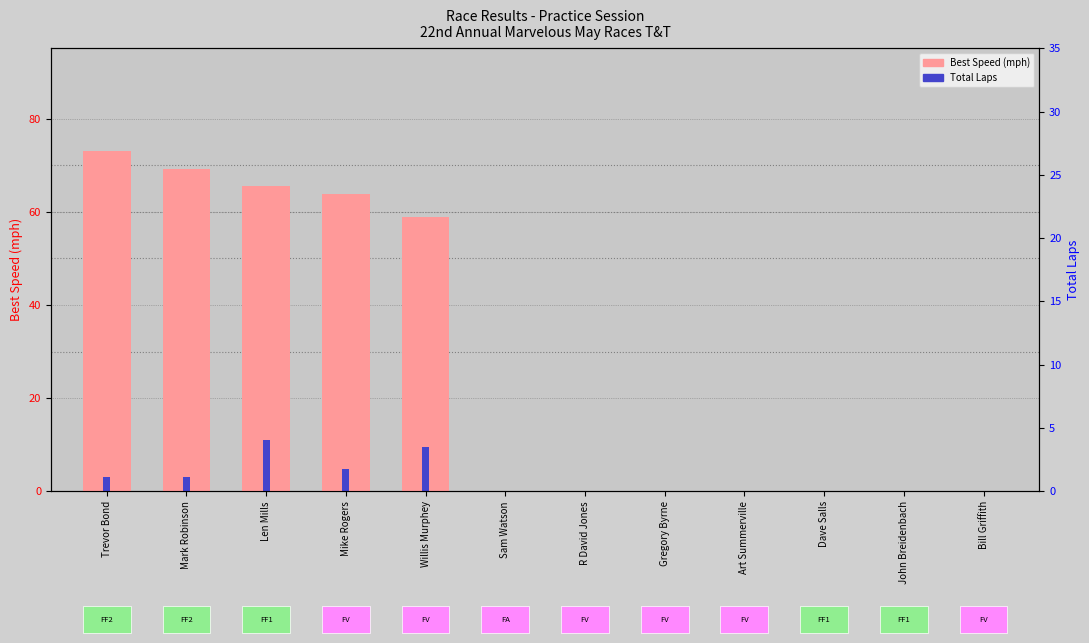

What is the sum of the Best Speed values at Trevor Bond and Gregory Byrne?

73.2